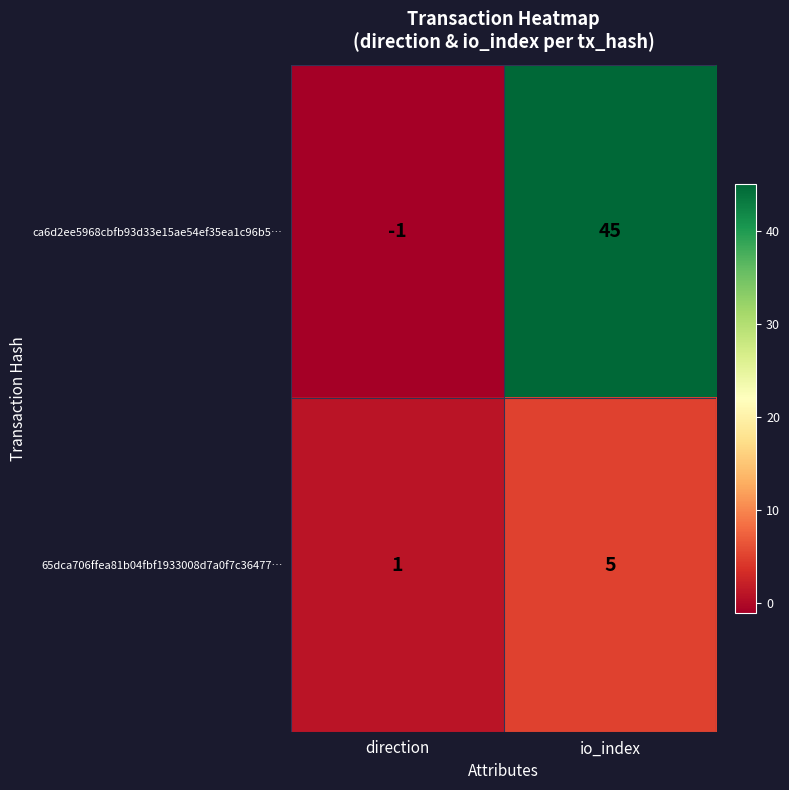

How many categories are shown in the chart?

2